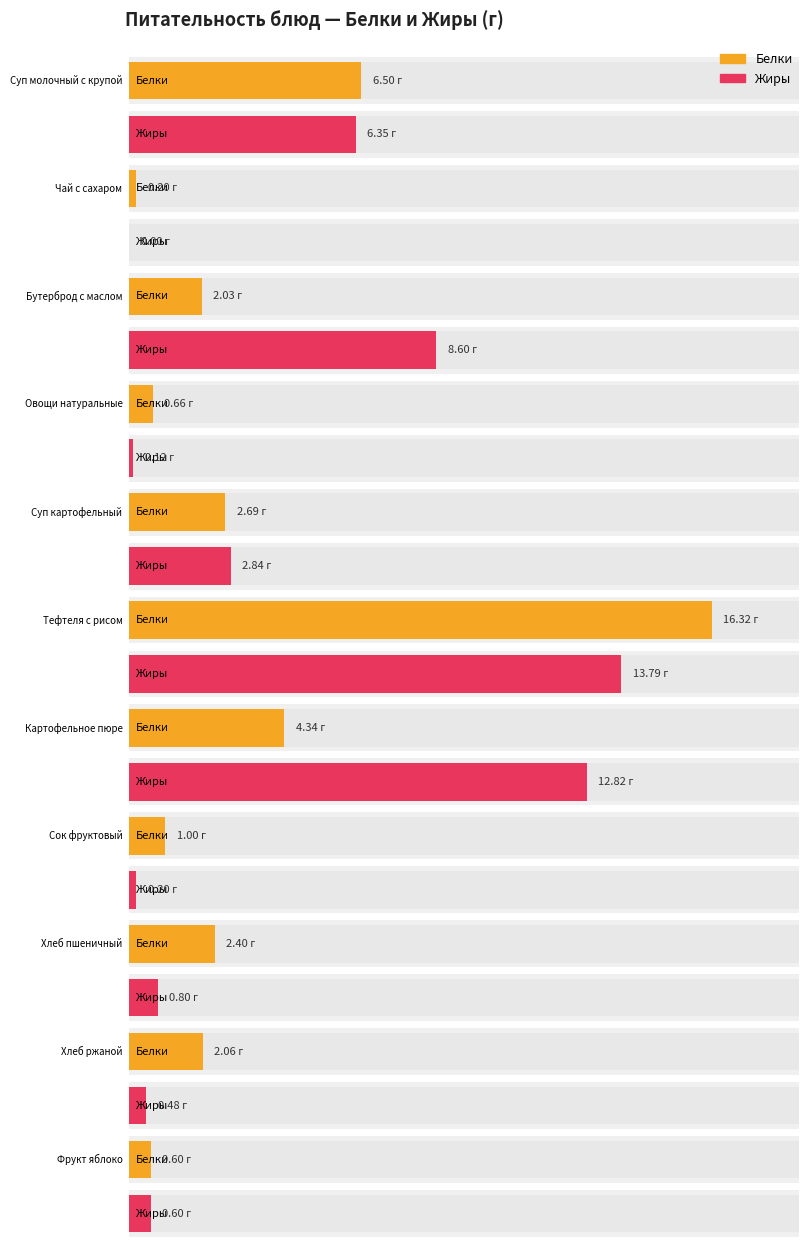

Between Овощи натуральные and Тефтеля с рисом, which is larger?

Тефтеля с рисом